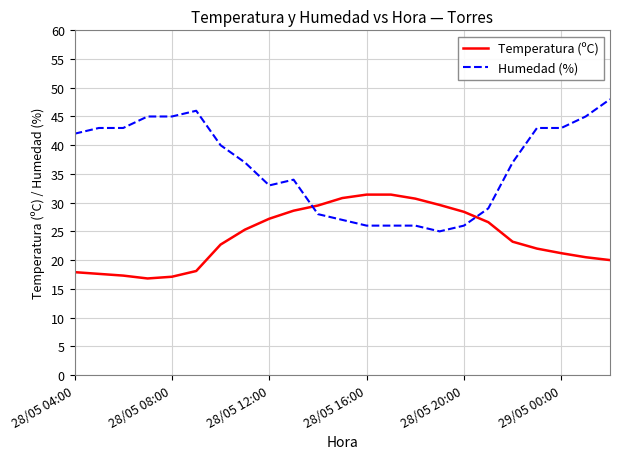

How many values in the Temperatura (ºC) series exceed 23?

12